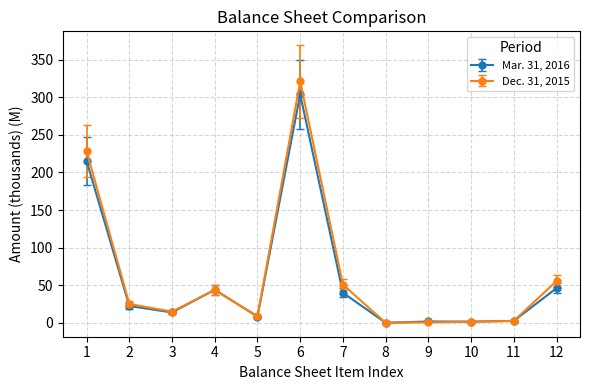

What is the total value across all series at 4?

87.8